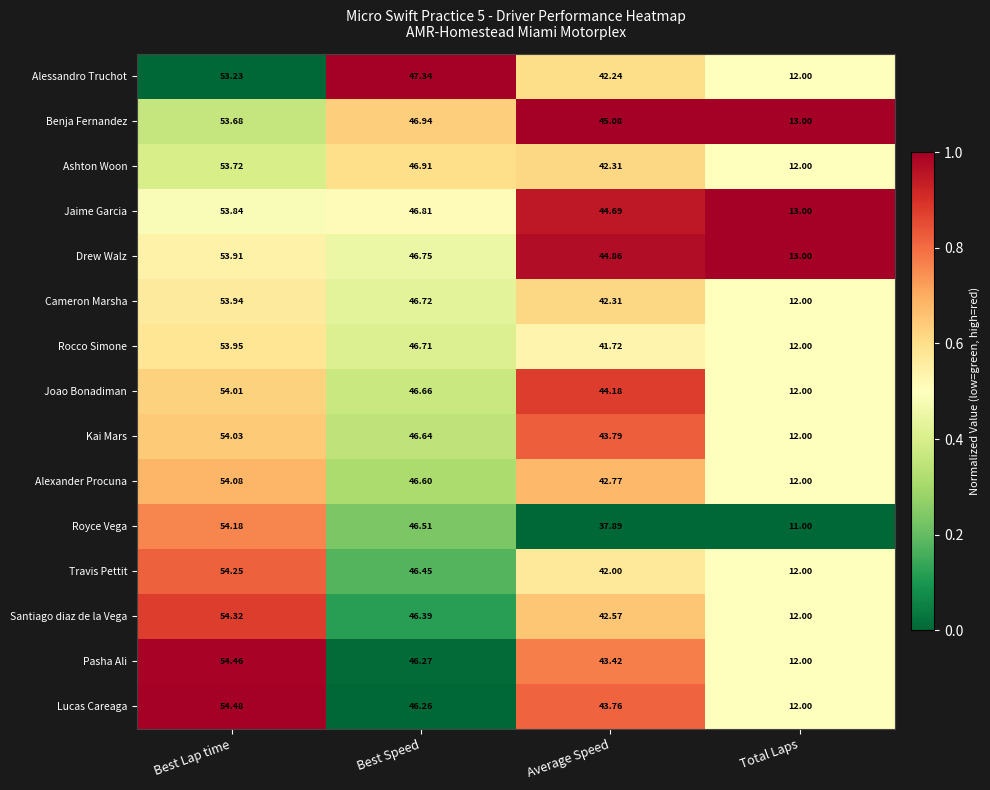

At which label does Pasha Ali reach its peak?

Best Lap time